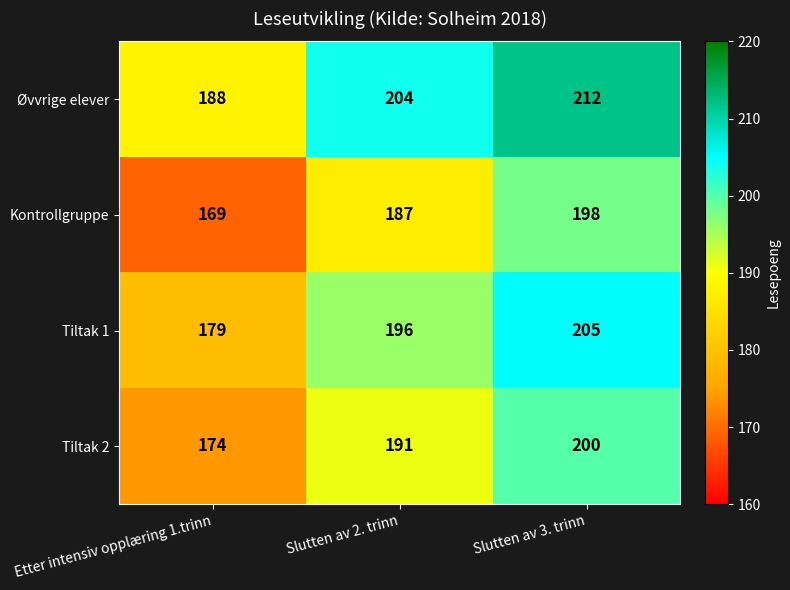

The value of Øvvrige elever at Slutten av 2. trinn is 359. True or false?

False